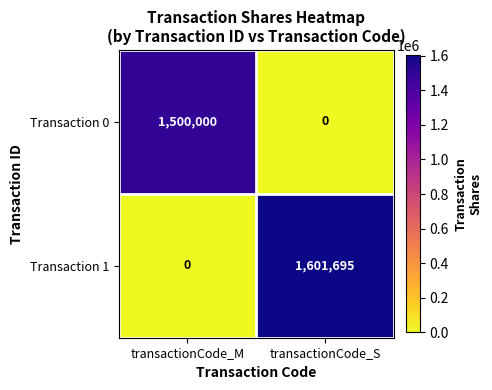

Reading left to right, list all the values displayed in this chart.

Transaction 0: transactionCode_M=1500000	transactionCode_S=0
Transaction 1: transactionCode_M=0	transactionCode_S=1601695